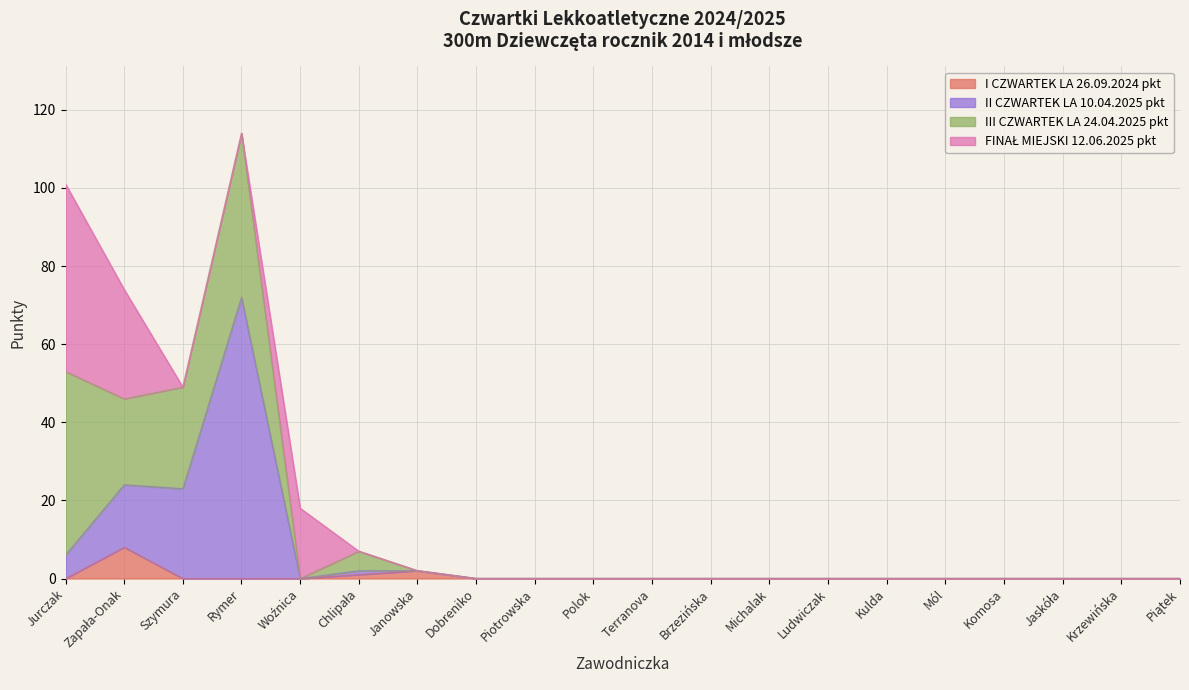

What is the difference between the second highest and minimum values in the I CZWARTEK LA 26.09.2024 pkt series?

2